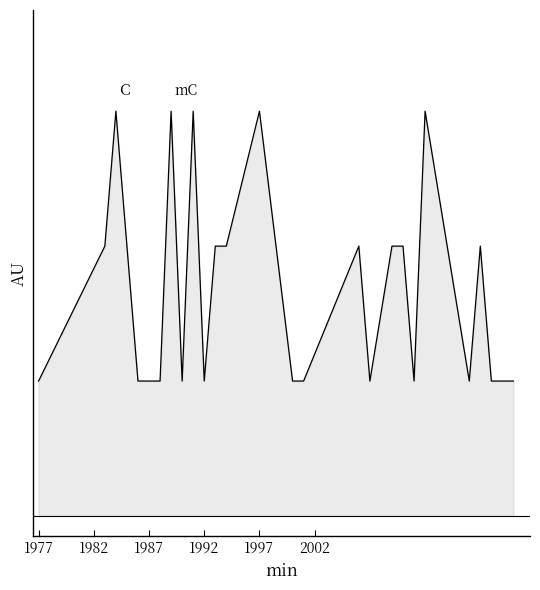

What is the value of the 24th point from the left?

0.7